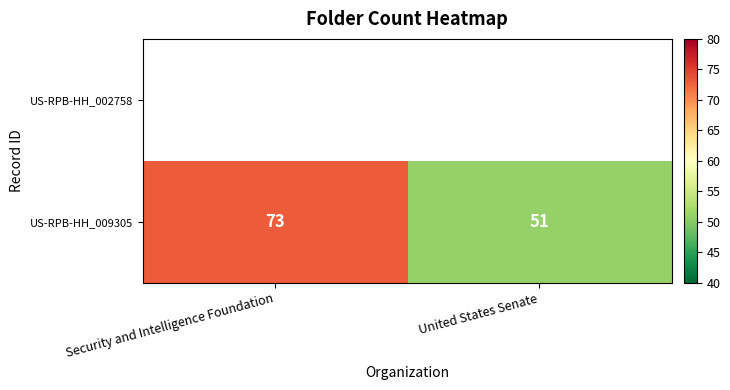

True or false: the data shows 71 at United States Senate.

False